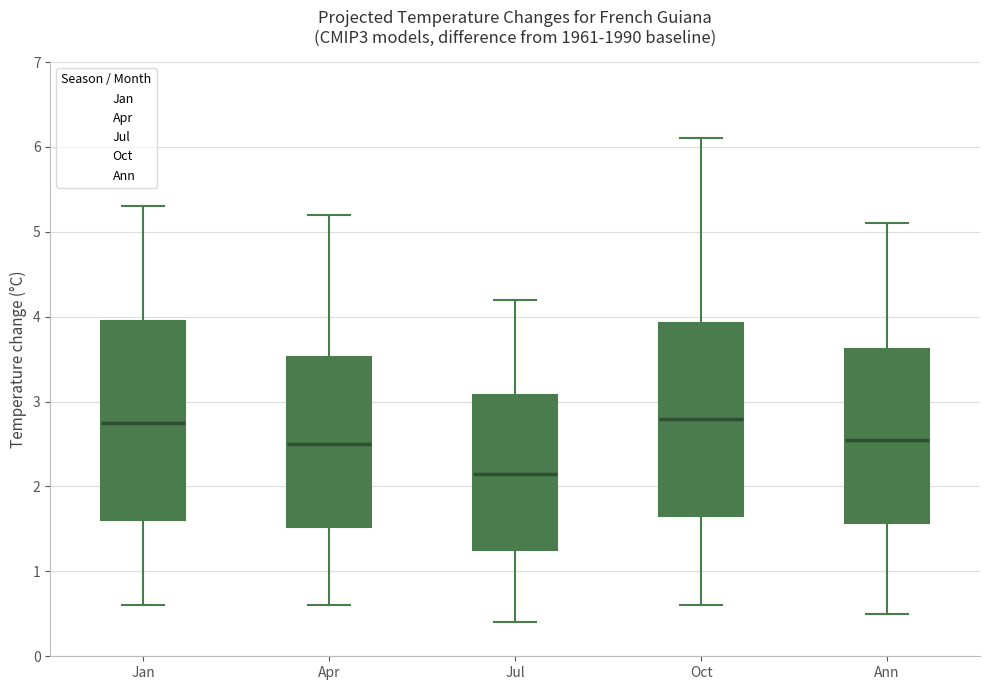

Reading left to right, read every box against the y-axis: the position of its median line, the range the box covers, and the ends of its whiskers. The values are not printed on the chart, so give them approximately, as read against the axis.

Jan: median 2.8, box 1.6 to 4.0, whiskers 0.6 to 5.3
Apr: median 2.5, box 1.5 to 3.5, whiskers 0.6 to 5.2
Jul: median 2.2, box 1.3 to 3.1, whiskers 0.4 to 4.2
Oct: median 2.8, box 1.7 to 3.9, whiskers 0.6 to 6.1
Ann: median 2.6, box 1.6 to 3.6, whiskers 0.5 to 5.1